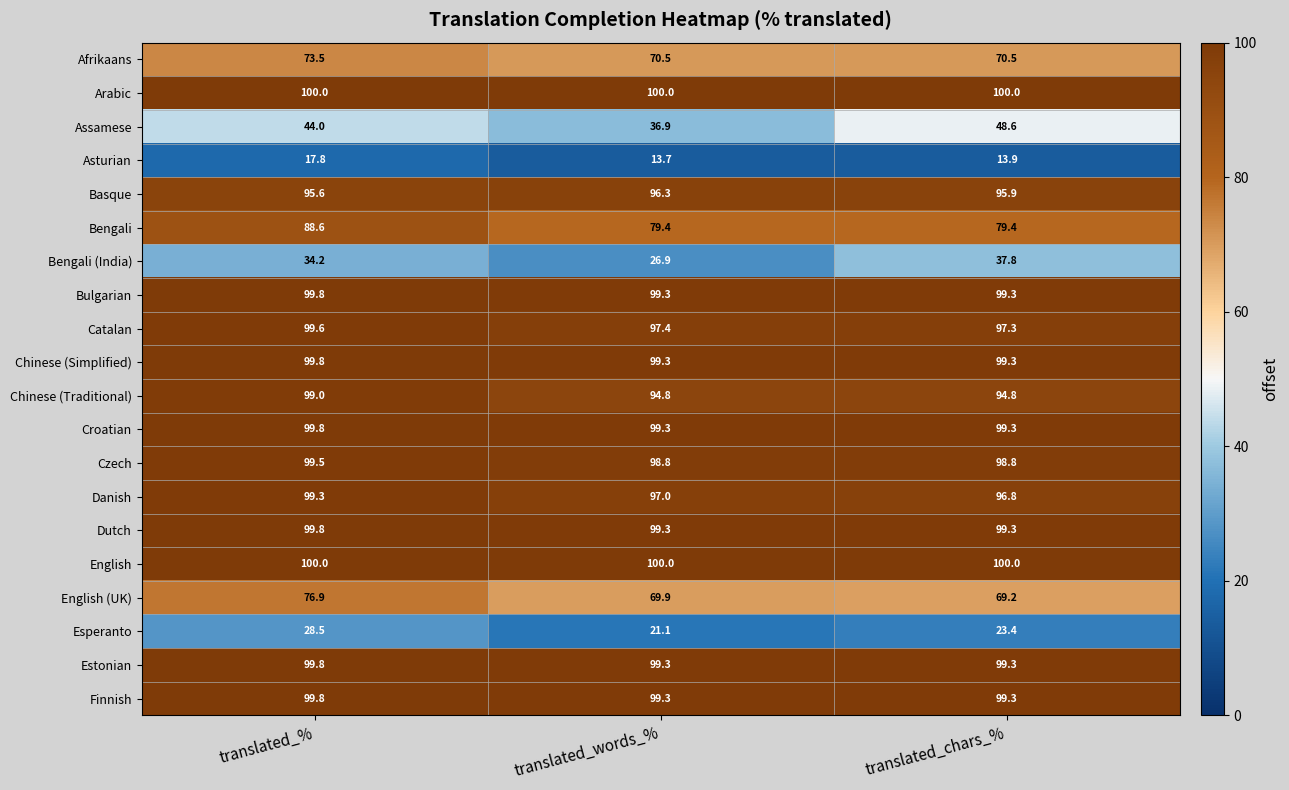

What is the approximate value of Afrikaans at translated_words_%?

70.5